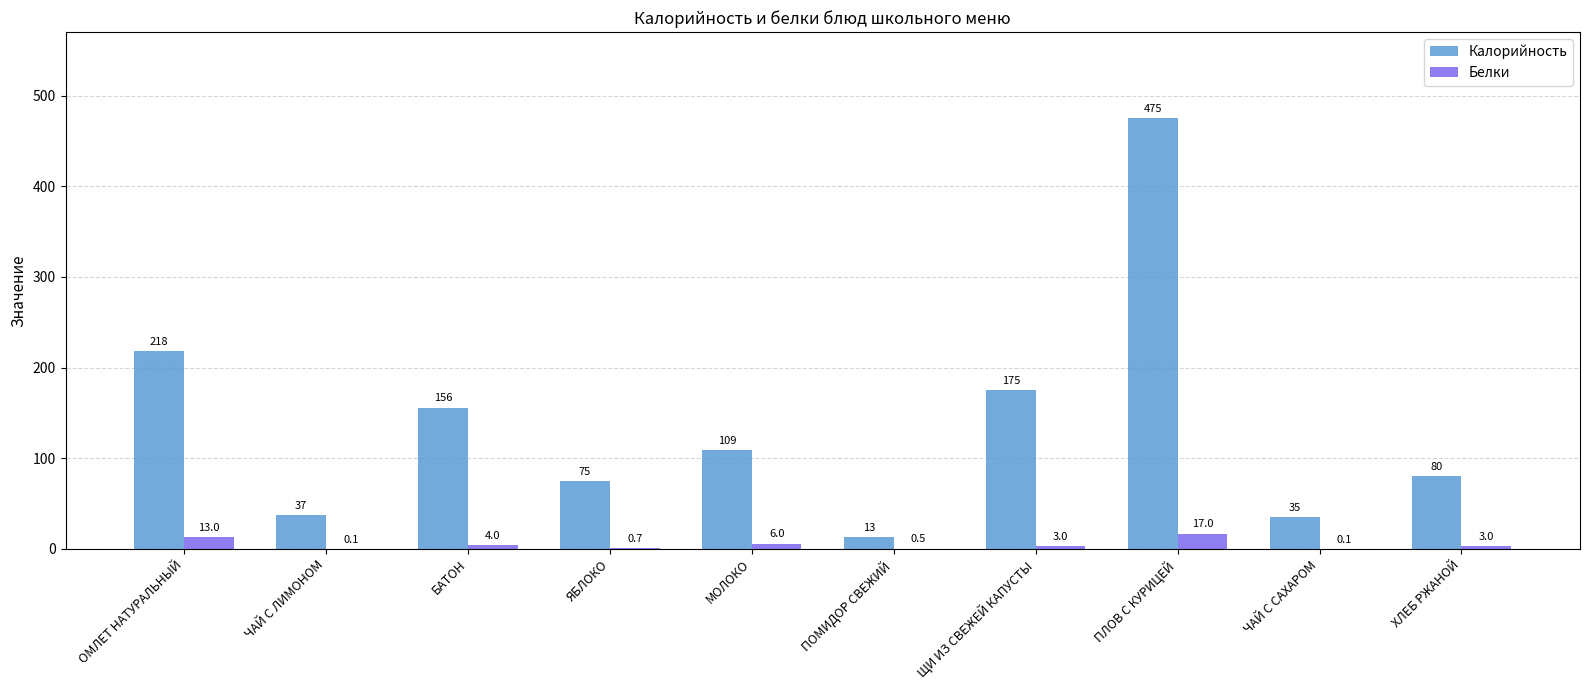

At which label does Белки reach its peak?

ПЛОВ С КУРИЦЕЙ